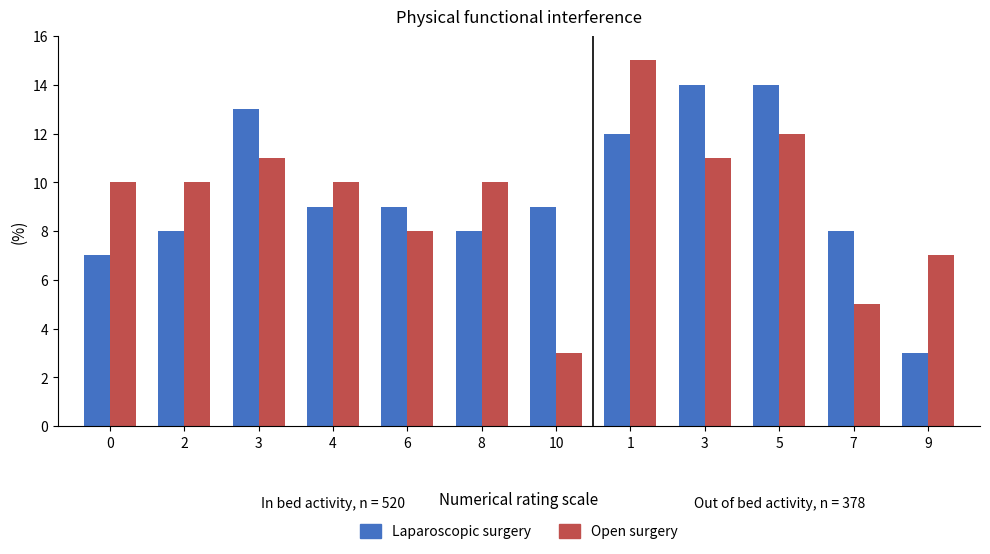

How many groups of bars are there?

12